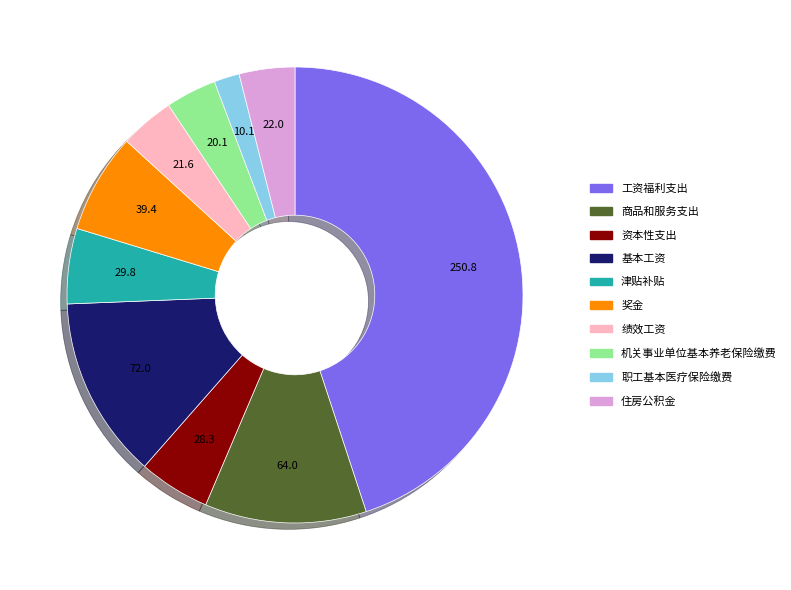

True or false: 商品和服务支出 accounts for 2% of the total.

False